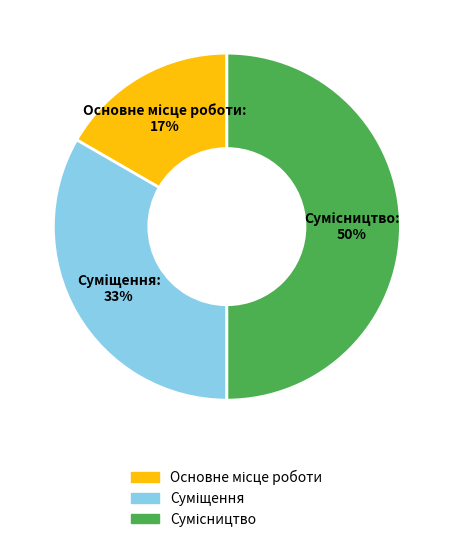

To the nearest percent, what is the average slice percentage?

33%